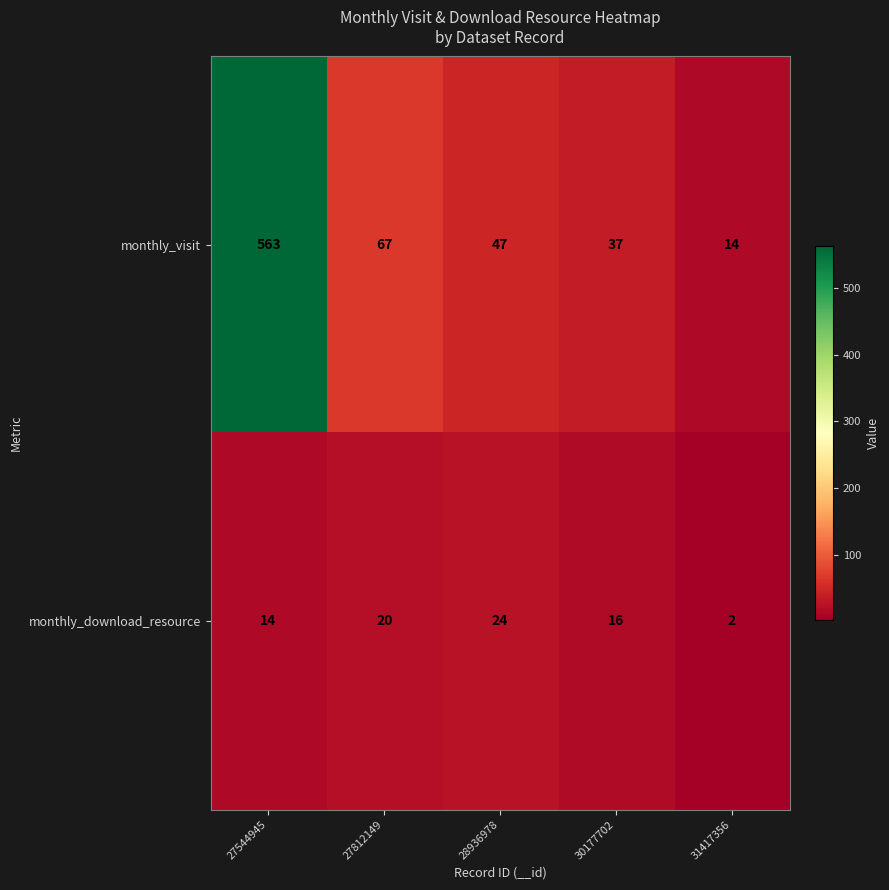

Which category has the lowest value in the monthly_visit series?

31417356